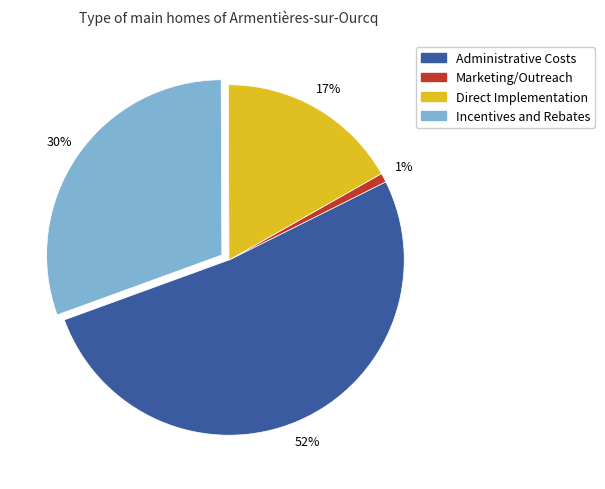

Combined, do Marketing/Outreach and Direct Implementation account for over 50%?

No